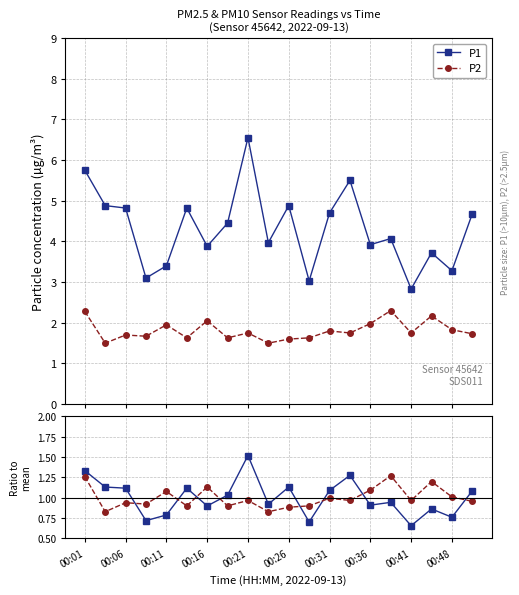

How many data points does each series have?

20